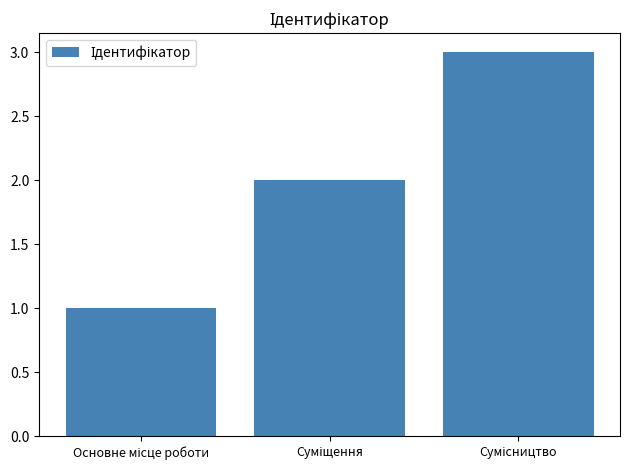

What is the maximum value shown in the chart?

3